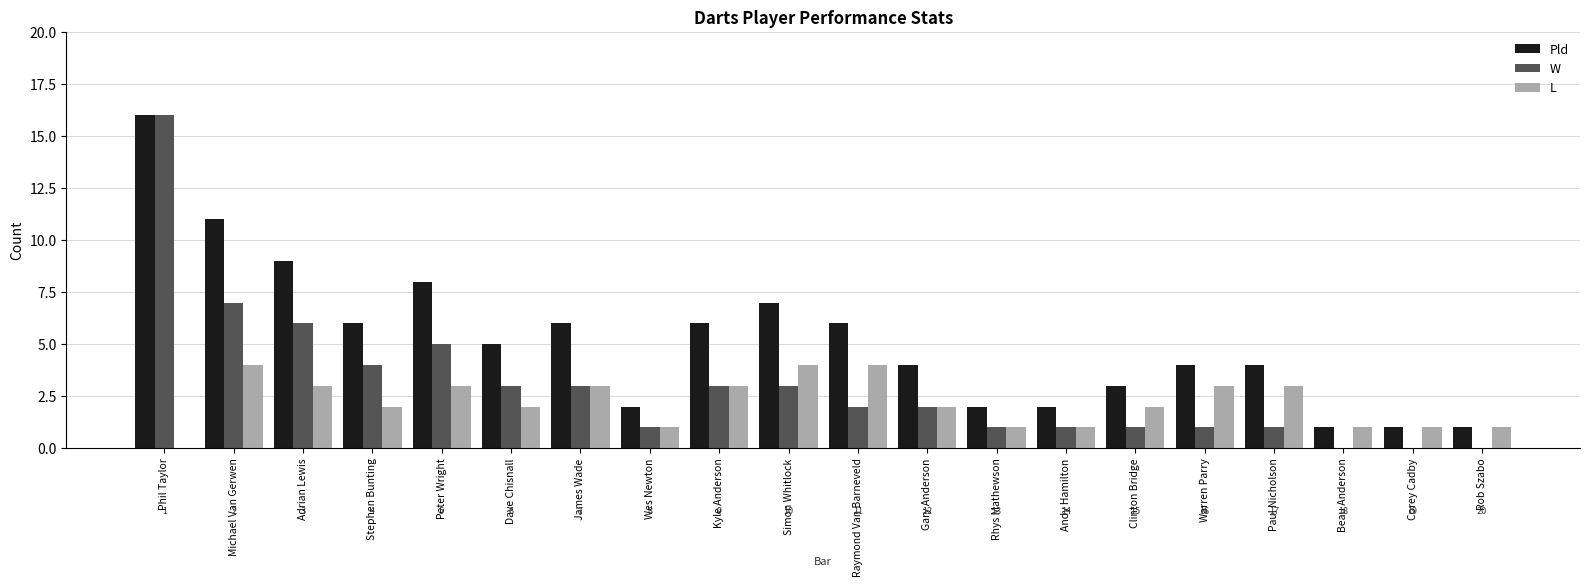

What are all the series names shown in the legend?

Pld, W, L